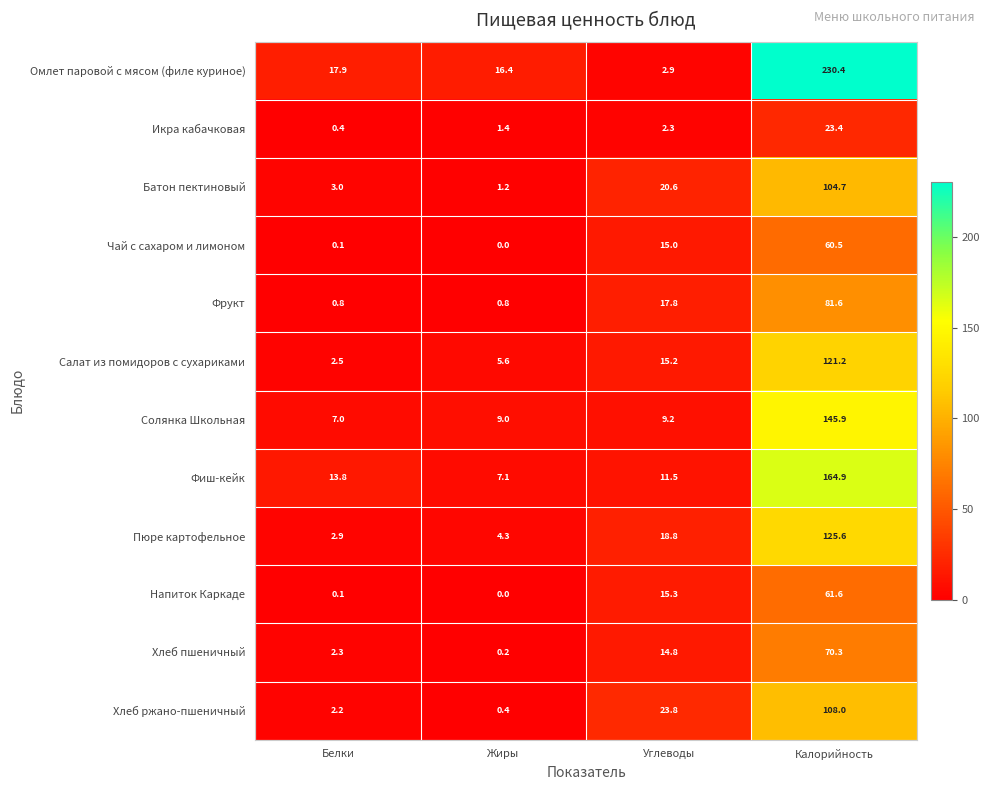

Is it true that Чай с сахаром и лимоном equals 0.0 at Жиры?

True